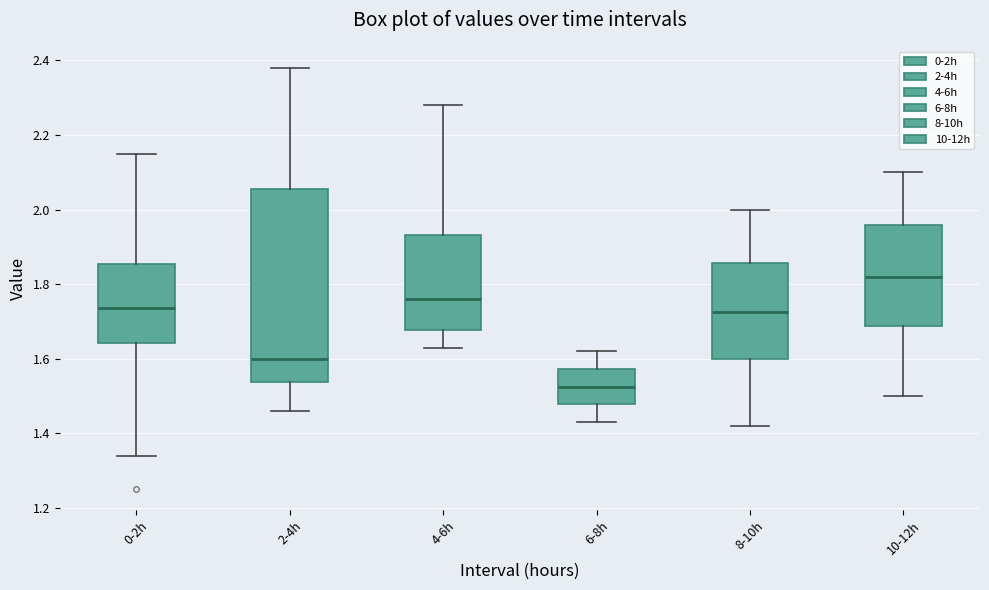

Which box is the tallest, from its lower edge to its upper edge?

2-4h